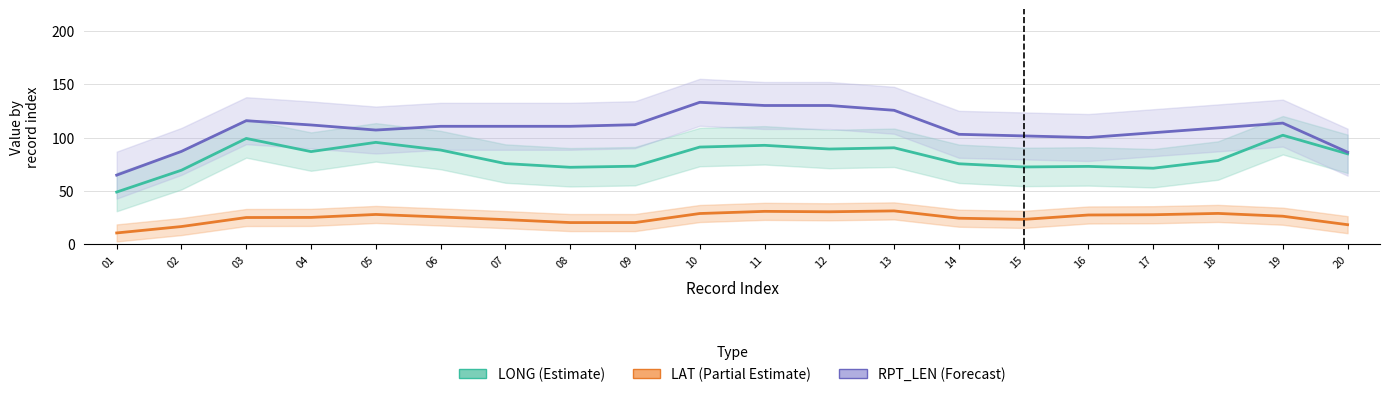

True or false: LONG (Estimate) has a value of 102.1 at 19.

True